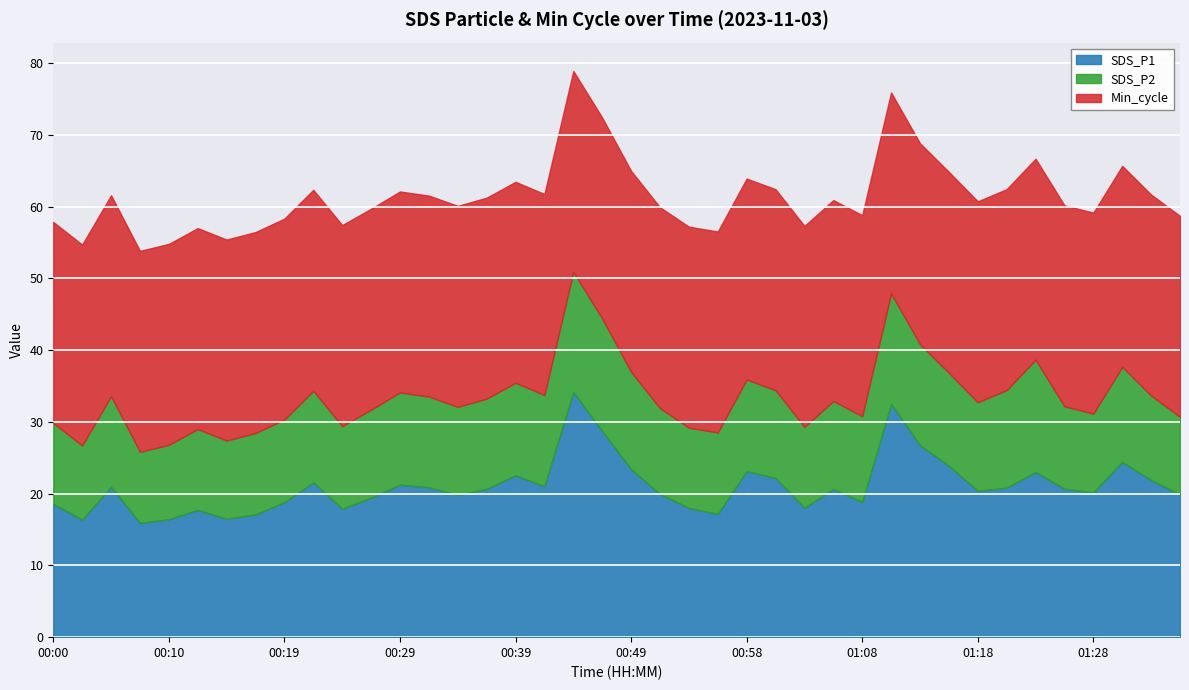

Reading left to right, what are all the values shown in this chart?

SDS_P1: 18.6	16.4	20.9	15.9	16.4	17.7	16.5	17.1	18.8	21.6	17.9	19.4	21.2	20.9	19.8	20.7	22.6	21.1	34.2	28.7	23.4	19.9	18.0	17.2	23.1	22.2	18.0	20.6	18.8	32.5	26.8	23.9	20.4	20.8	23.0	20.7	20.2	24.4	21.9	19.9
SDS_P2: 11.3	10.3	12.6	9.9	10.4	11.3	10.9	11.3	11.5	12.8	11.5	12.3	12.8	12.7	12.3	12.6	12.9	12.7	16.7	15.7	13.6	11.9	11.2	11.3	12.8	12.2	11.3	12.2	12.0	15.4	14.1	12.9	12.3	13.6	15.7	11.5	11.0	13.2	11.8	10.8
Min_cycle: 28.0	28.0	28.0	28.0	28.0	28.0	28.0	28.0	28.0	28.0	28.0	28.0	28.0	28.0	28.0	28.0	28.0	28.0	28.0	28.0	28.0	28.0	28.0	28.0	28.0	28.0	28.0	28.0	28.0	28.0	28.0	28.0	28.0	28.0	28.0	28.0	28.0	28.0	28.0	28.0